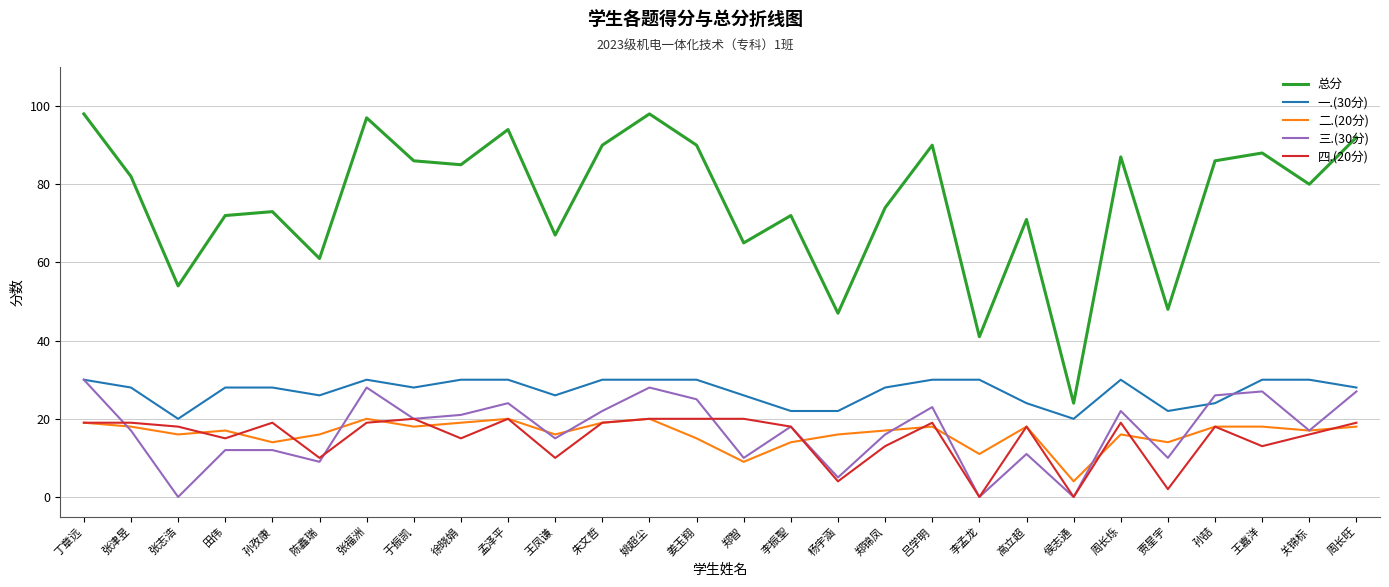

Reading right to left, what are all the values shown in this chart?

总分: 周长旺=92	关锦标=80	王嘉洋=88	孙喆=86	贾星宇=48	周长烁=87	侯志通=24	高立超=71	李孟龙=41	吕学明=90	郑锦凤=74	杨宇涵=47	李振聖=72	郑智=65	姜玉翔=90	姚超尘=98	朱文哲=90	王凤谦=67	孟泽平=94	徐晓娟=85	于振凯=86	张福洲=97	陈鑫瑞=61	孙孜康=73	田伟=72	张志浩=54	张津昱=82	丁章远=98
一.(30分): 周长旺=28	关锦标=30	王嘉洋=30	孙喆=24	贾星宇=22	周长烁=30	侯志通=20	高立超=24	李孟龙=30	吕学明=30	郑锦凤=28	杨宇涵=22	李振聖=22	郑智=26	姜玉翔=30	姚超尘=30	朱文哲=30	王凤谦=26	孟泽平=30	徐晓娟=30	于振凯=28	张福洲=30	陈鑫瑞=26	孙孜康=28	田伟=28	张志浩=20	张津昱=28	丁章远=30
二.(20分): 周长旺=18	关锦标=17	王嘉洋=18	孙喆=18	贾星宇=14	周长烁=16	侯志通=4	高立超=18	李孟龙=11	吕学明=18	郑锦凤=17	杨宇涵=16	李振聖=14	郑智=9	姜玉翔=15	姚超尘=20	朱文哲=19	王凤谦=16	孟泽平=20	徐晓娟=19	于振凯=18	张福洲=20	陈鑫瑞=16	孙孜康=14	田伟=17	张志浩=16	张津昱=18	丁章远=19
三.(30分): 周长旺=27	关锦标=17	王嘉洋=27	孙喆=26	贾星宇=10	周长烁=22	侯志通=0	高立超=11	李孟龙=0	吕学明=23	郑锦凤=16	杨宇涵=5	李振聖=18	郑智=10	姜玉翔=25	姚超尘=28	朱文哲=22	王凤谦=15	孟泽平=24	徐晓娟=21	于振凯=20	张福洲=28	陈鑫瑞=9	孙孜康=12	田伟=12	张志浩=0	张津昱=17	丁章远=30
四.(20分): 周长旺=19	关锦标=16	王嘉洋=13	孙喆=18	贾星宇=2	周长烁=19	侯志通=0	高立超=18	李孟龙=0	吕学明=19	郑锦凤=13	杨宇涵=4	李振聖=18	郑智=20	姜玉翔=20	姚超尘=20	朱文哲=19	王凤谦=10	孟泽平=20	徐晓娟=15	于振凯=20	张福洲=19	陈鑫瑞=10	孙孜康=19	田伟=15	张志浩=18	张津昱=19	丁章远=19